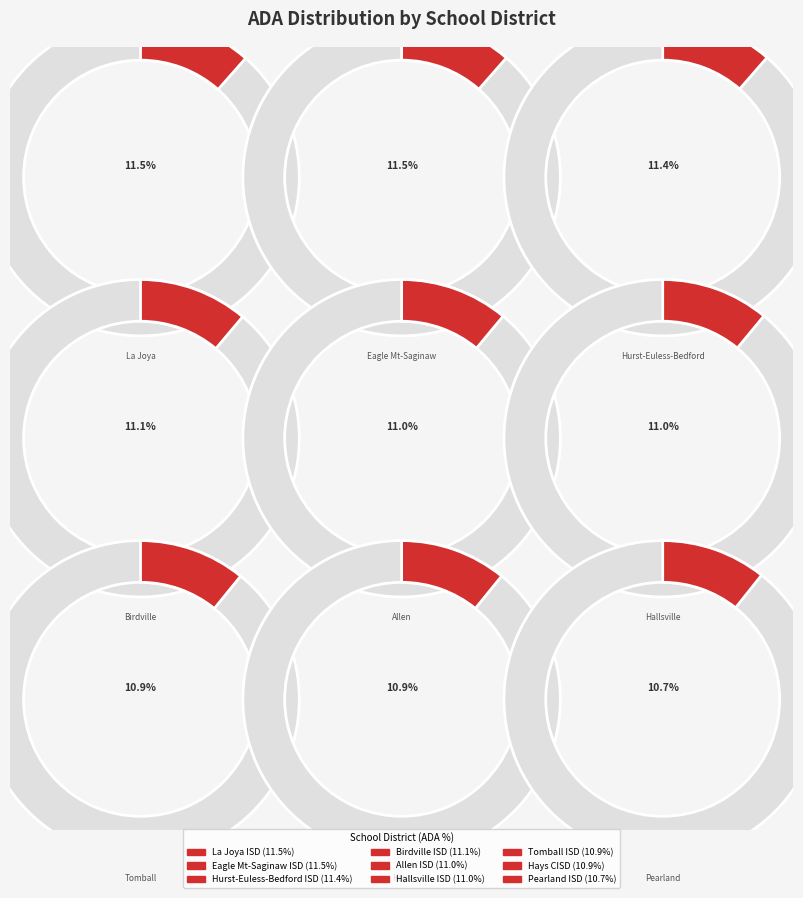

Between Pearland ISD and Hays CISD, which is larger?

Hays CISD